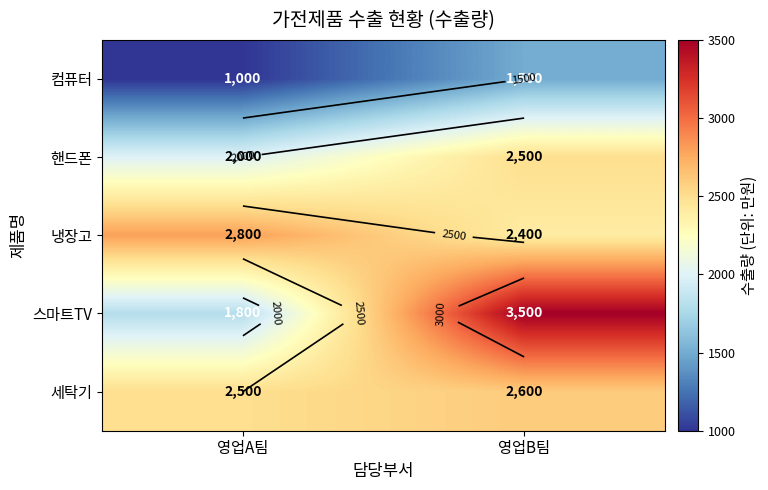

Rank the series by their maximum value, from lowest to highest.

컴퓨터, 핸드폰, 세탁기, 냉장고, 스마트TV